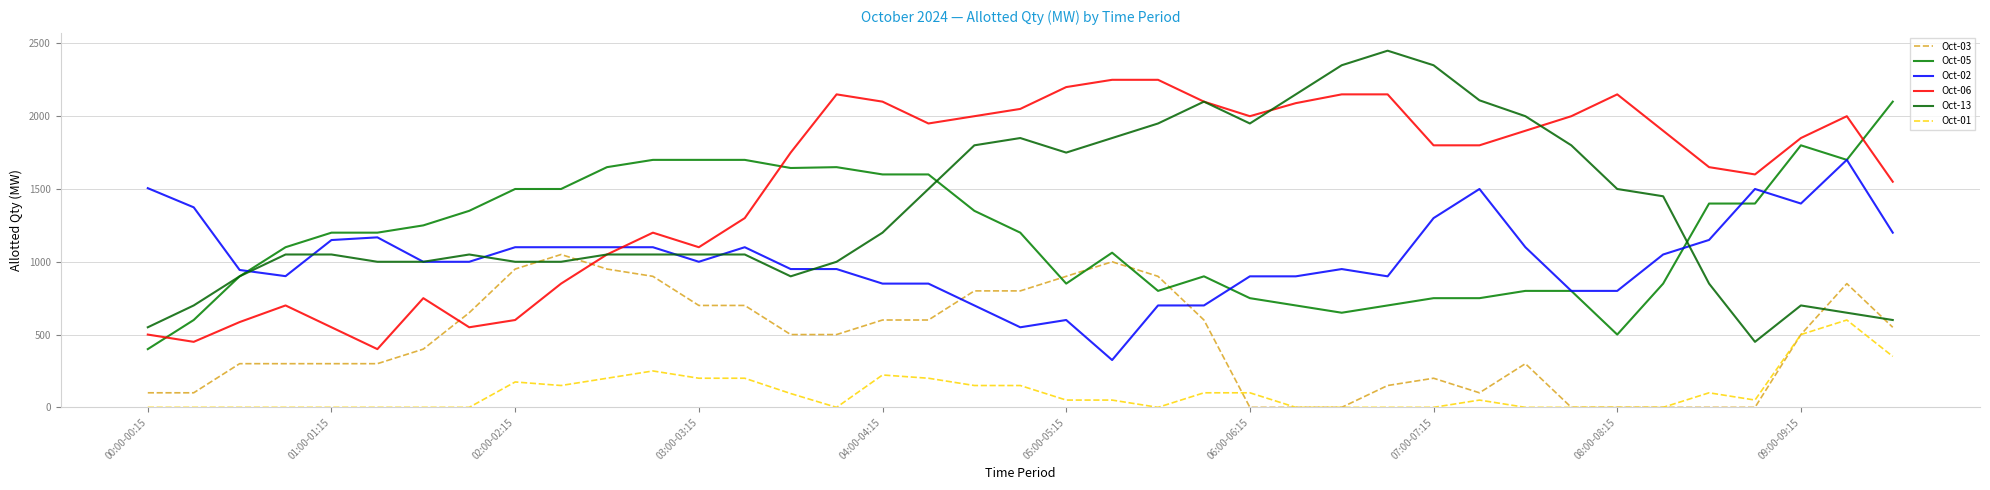

Is this an area chart (filled region under the line)?

No